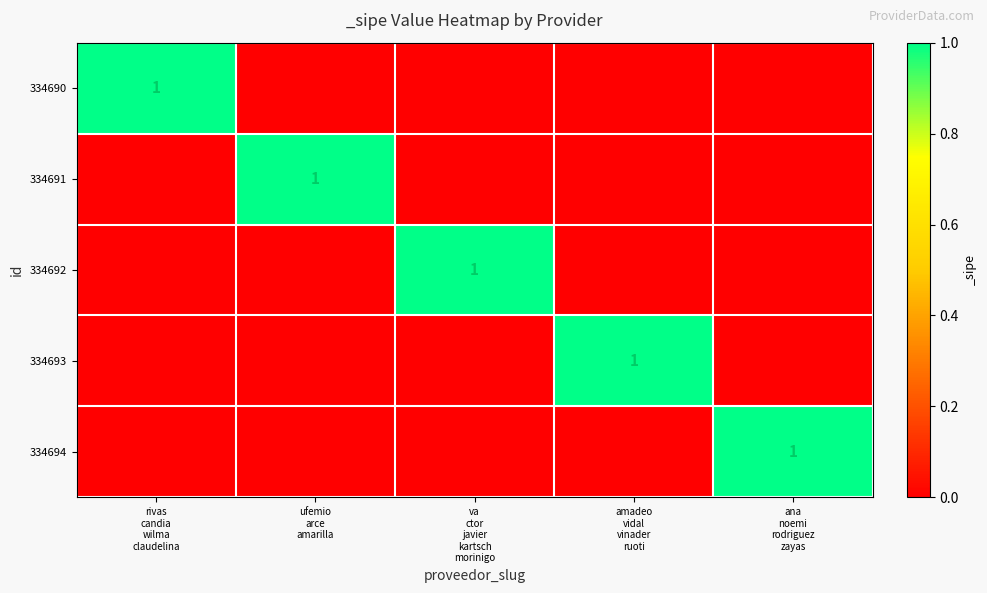

Where is 334692 nearest to the value 0?

rivas candia wilma claudelina